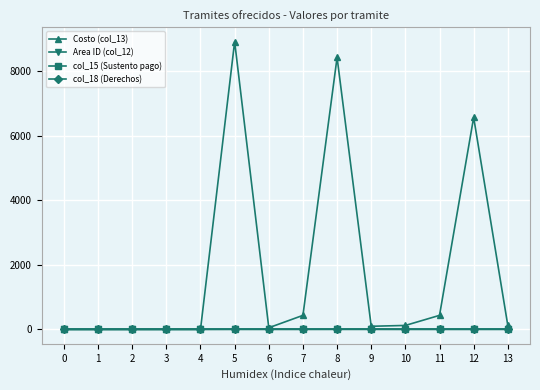

At how many categories does at least one series exceed 990?

3